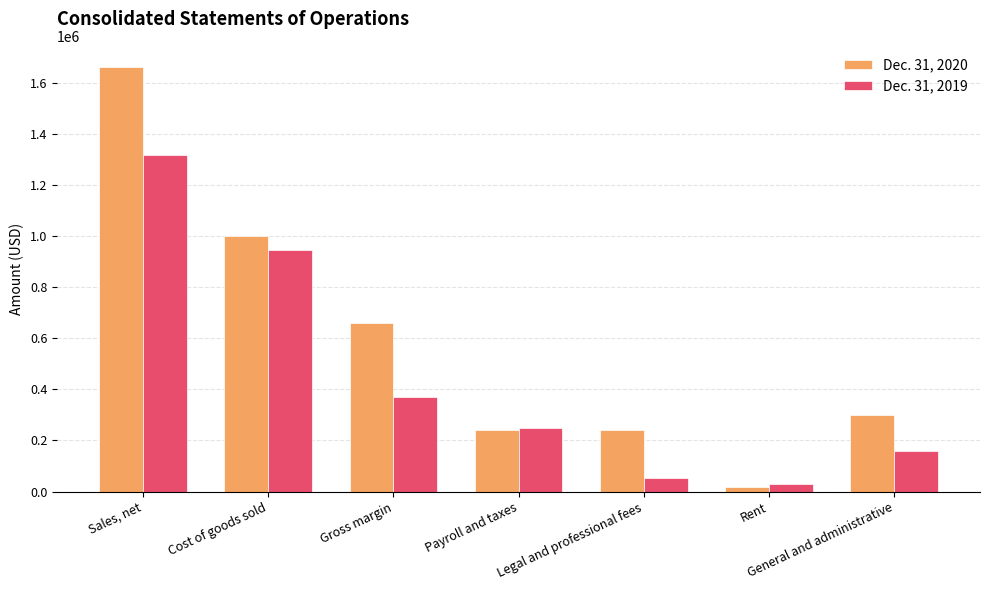

What are all the series names shown in the legend?

Dec. 31, 2020, Dec. 31, 2019